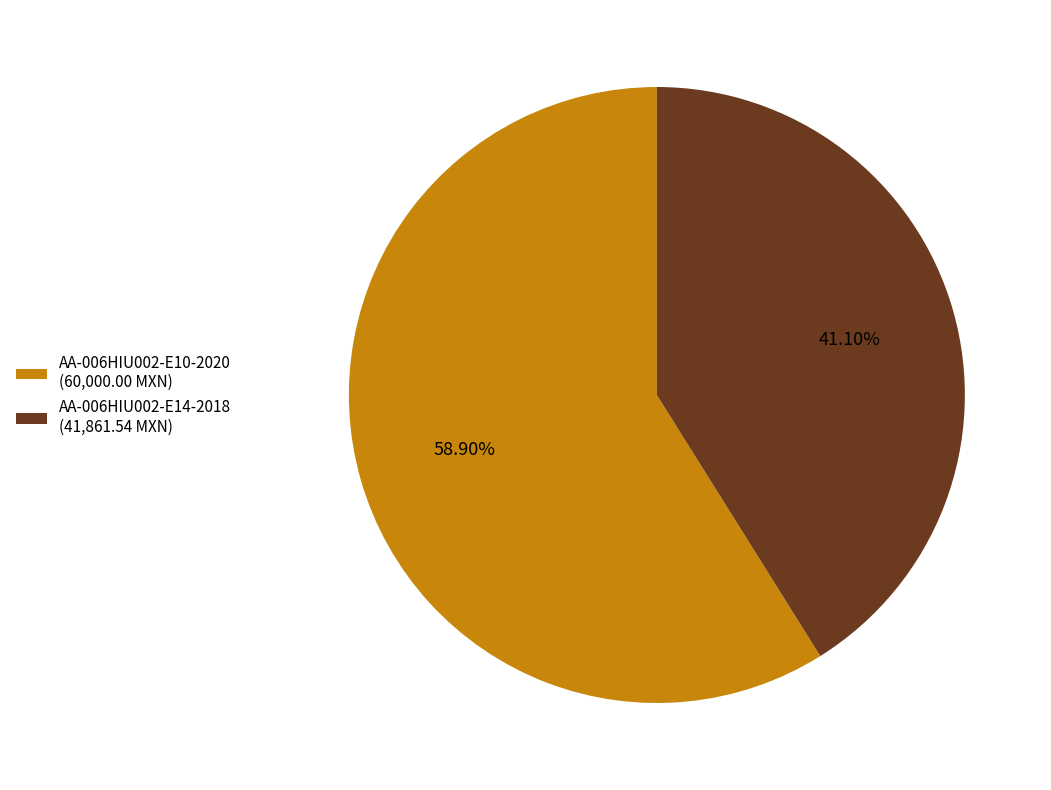

Which slice is the largest?

AA-006HIU002-E10-2020 (60,000.00 MXN)